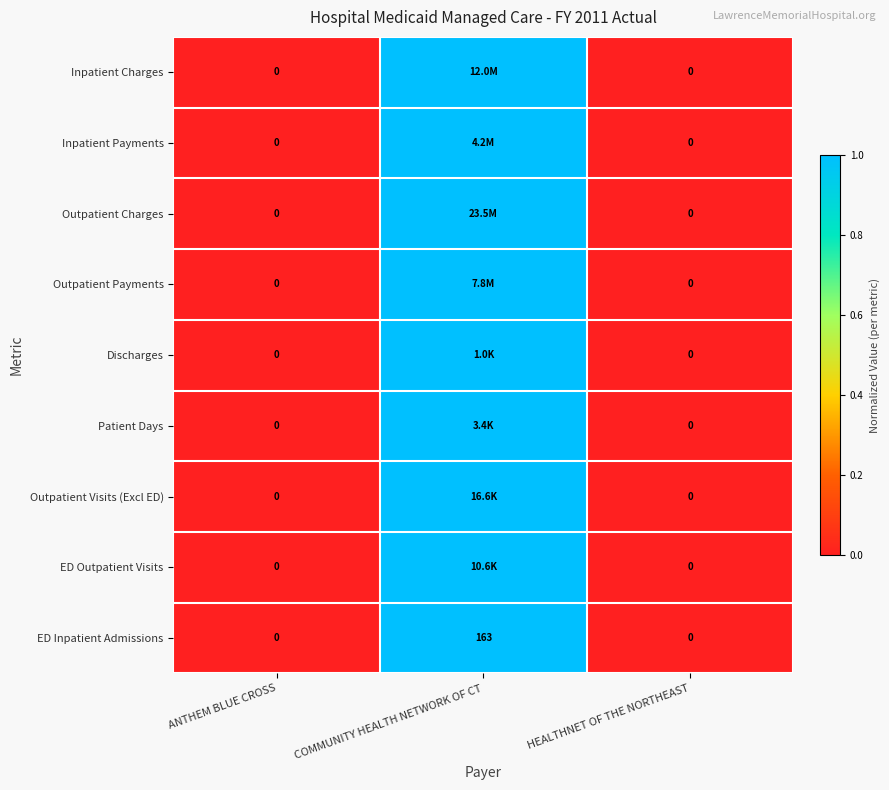

At which category is the sum across all series the highest?

COMMUNITY HEALTH NETWORK OF CT